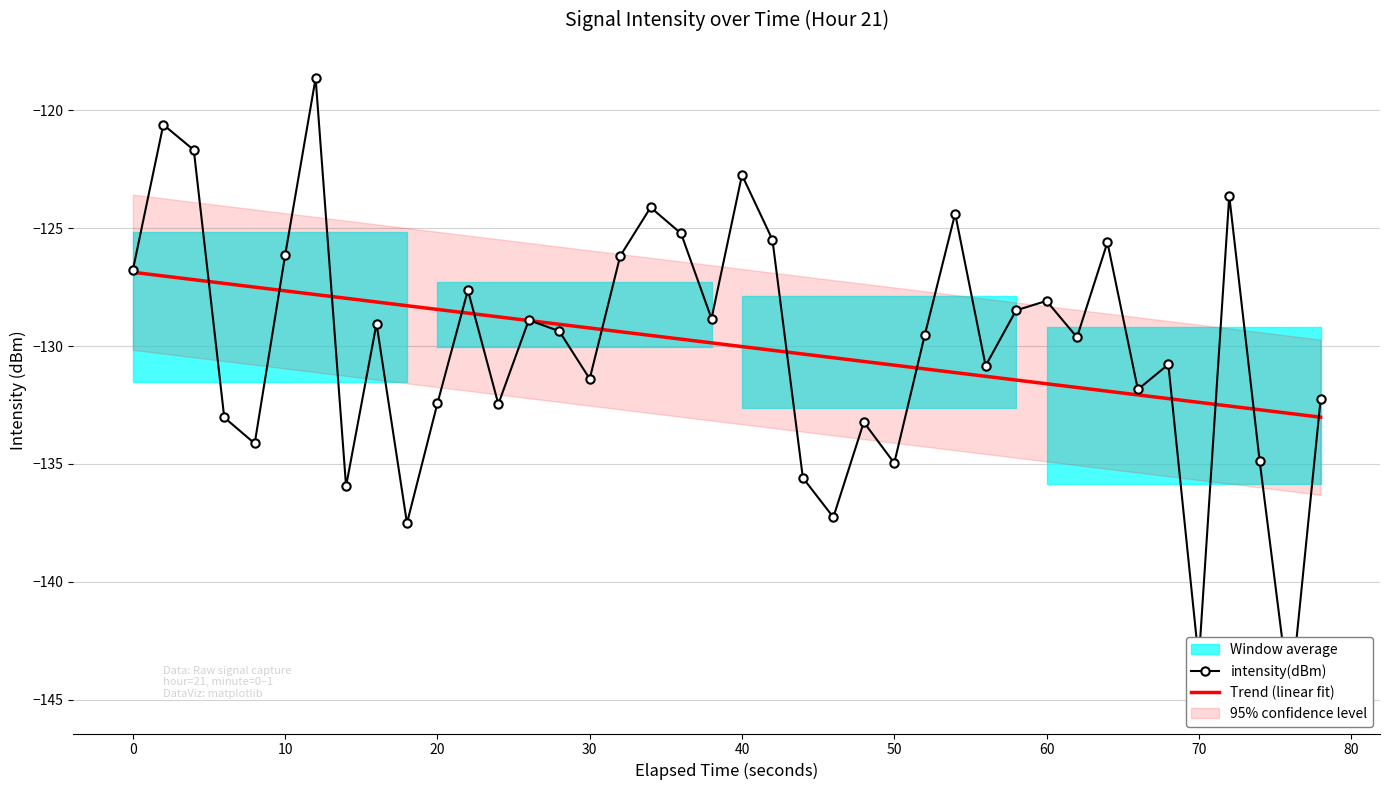

After their last crossing, which series has the higher values: intensity(dBm) or Trend (linear fit)?

intensity(dBm)